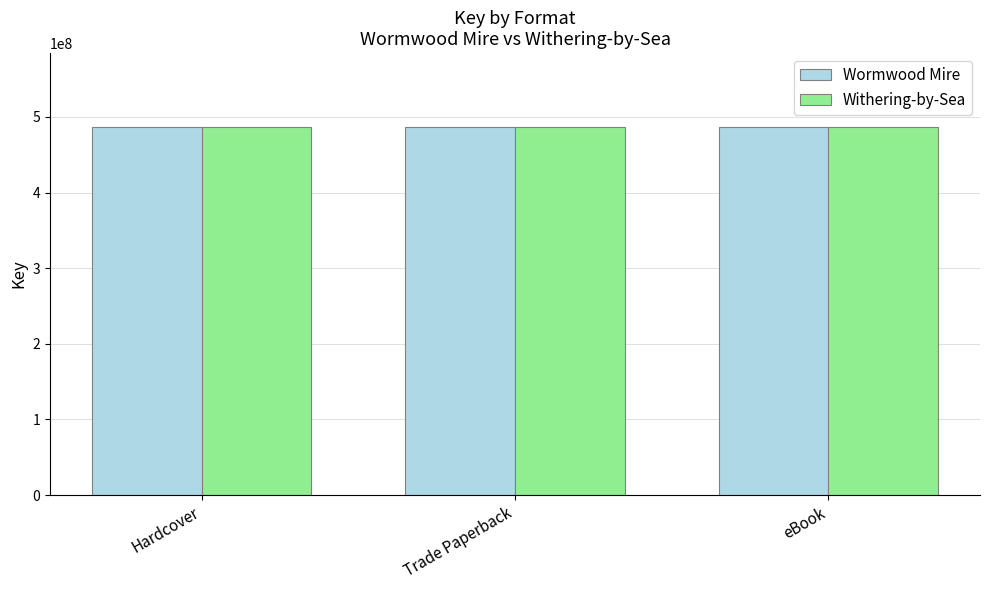

What is the difference between the highest and lowest values at Trade Paperback?

1717